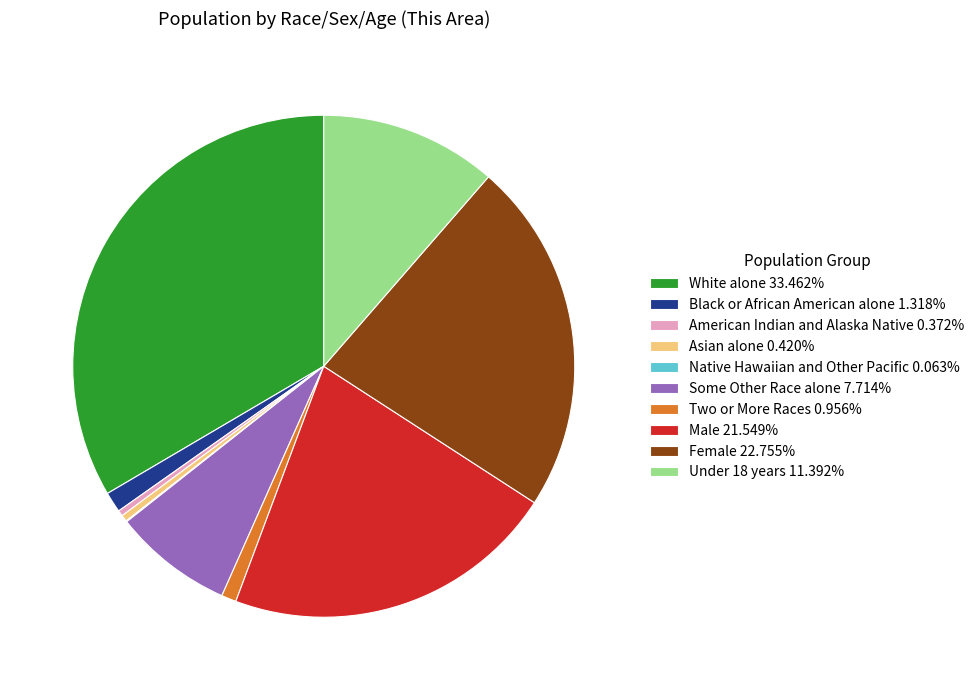

Does White alone represent more than half of the total?

No